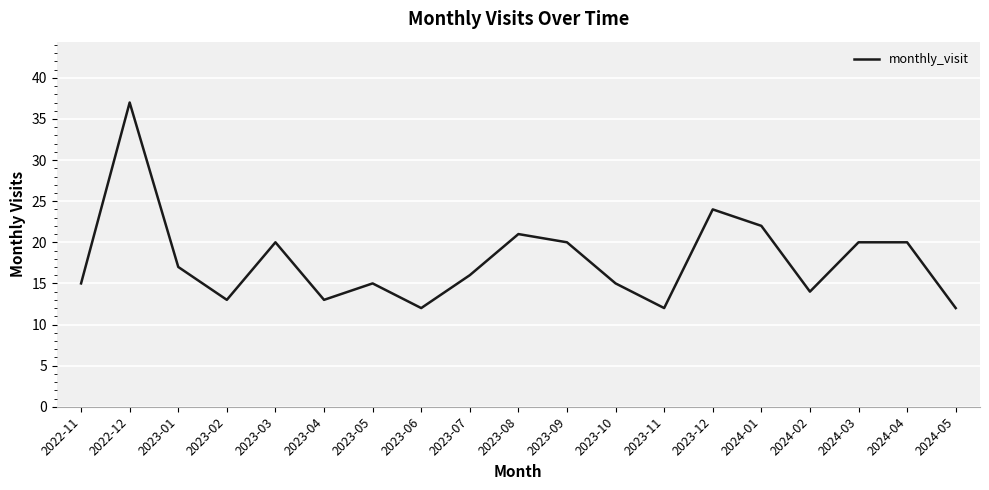

What position from the right is 2023-01?

17